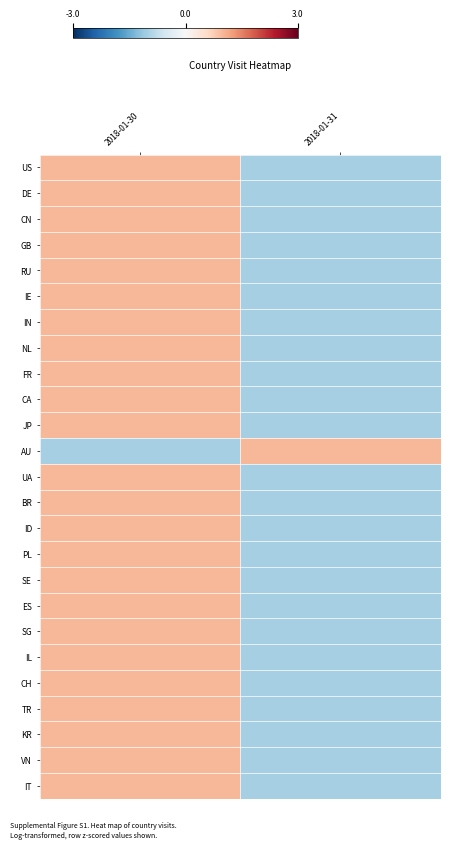

Which series has the largest total across all categories?

AU